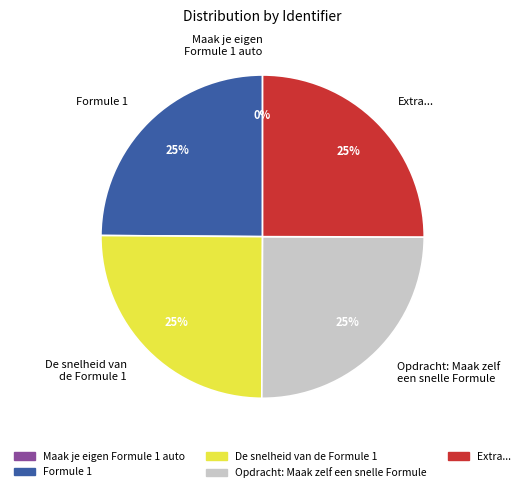

The Opdracht: Maak zelf een snelle Formule slice represents 25% of the pie. True or false?

True